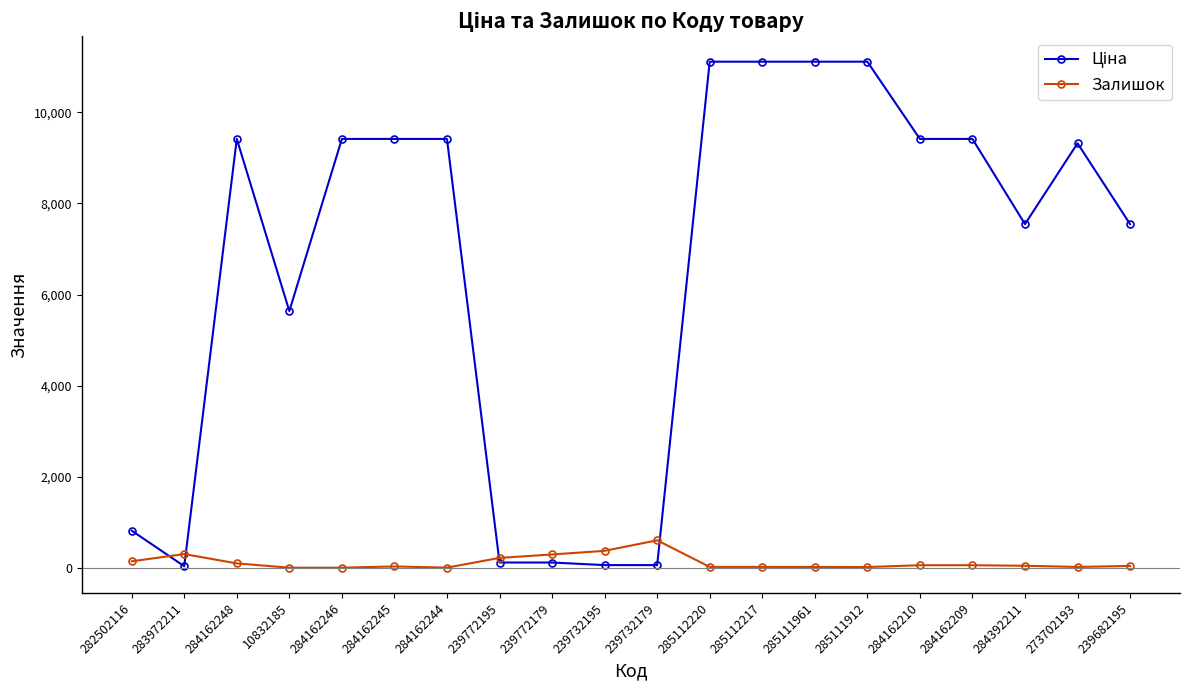

What is the value of the Залишок point at the 8th from the left?

215.0